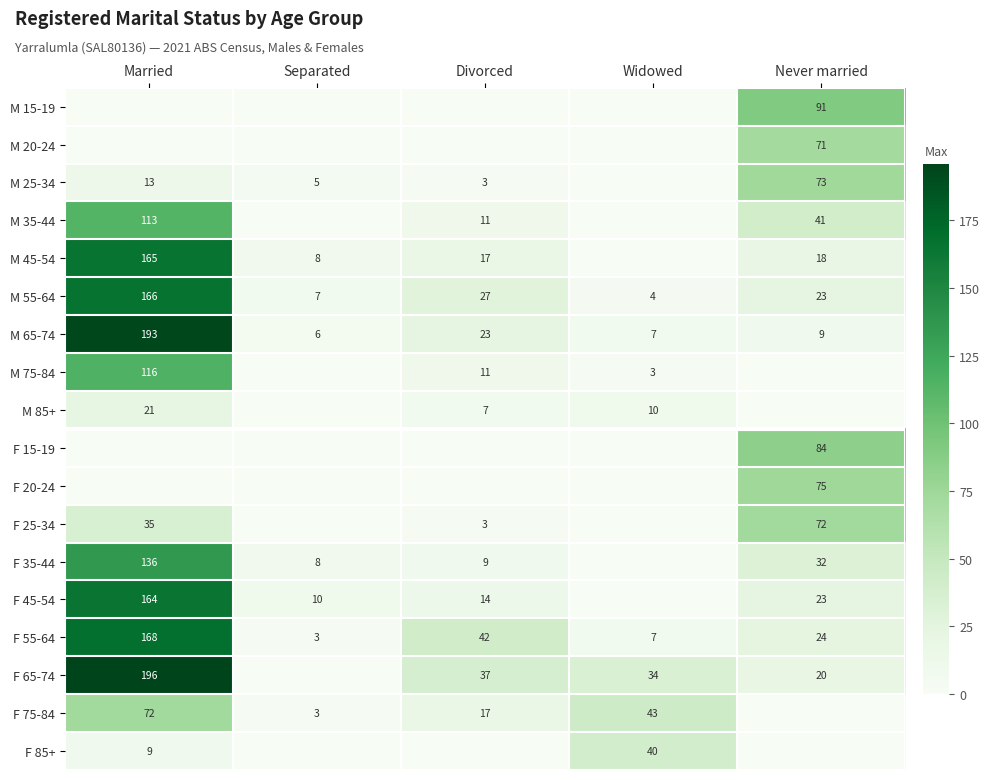

Read the M 65-74 value at Widowed.

7